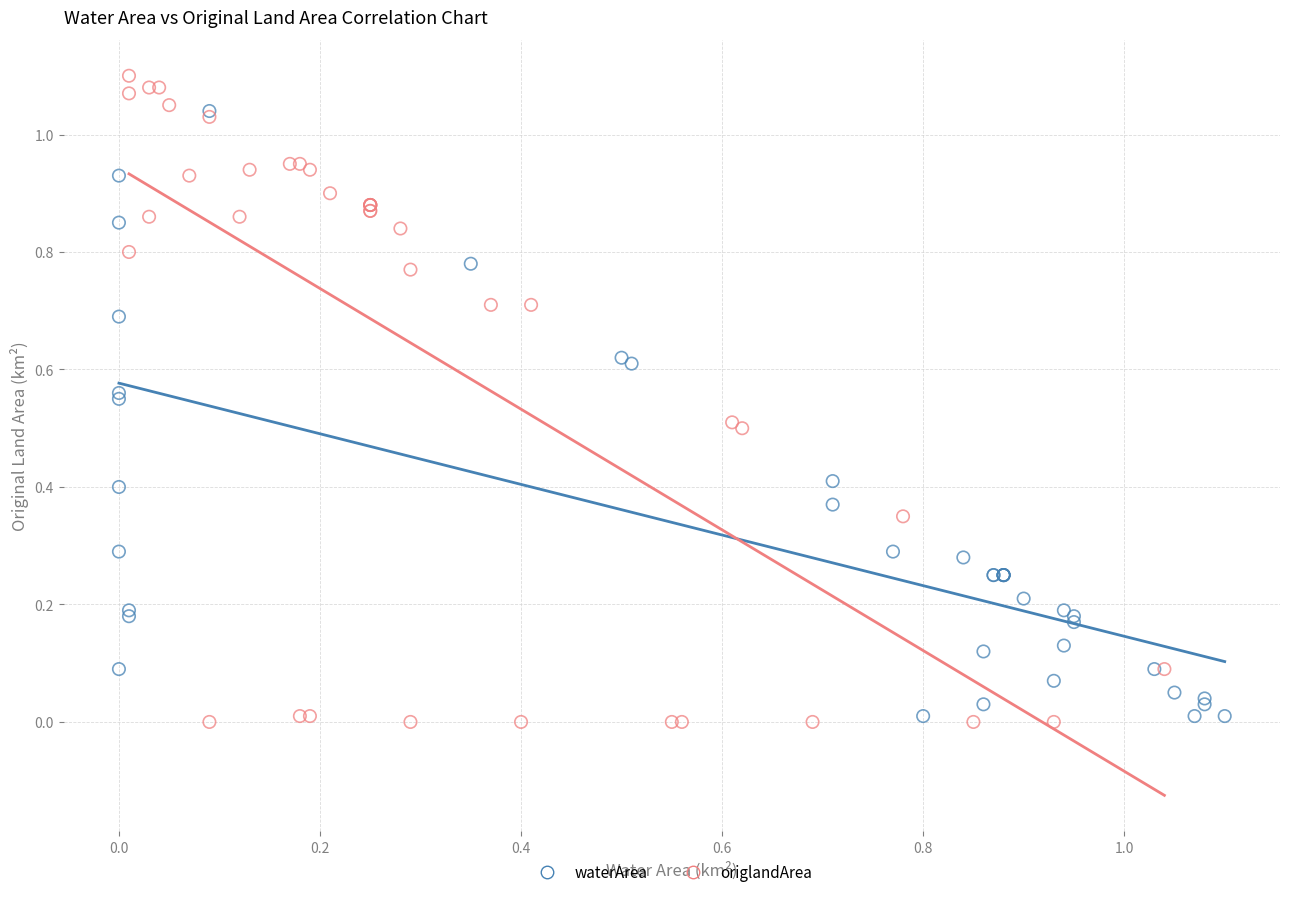

Which series has the widest spread of Y values?

origlandArea